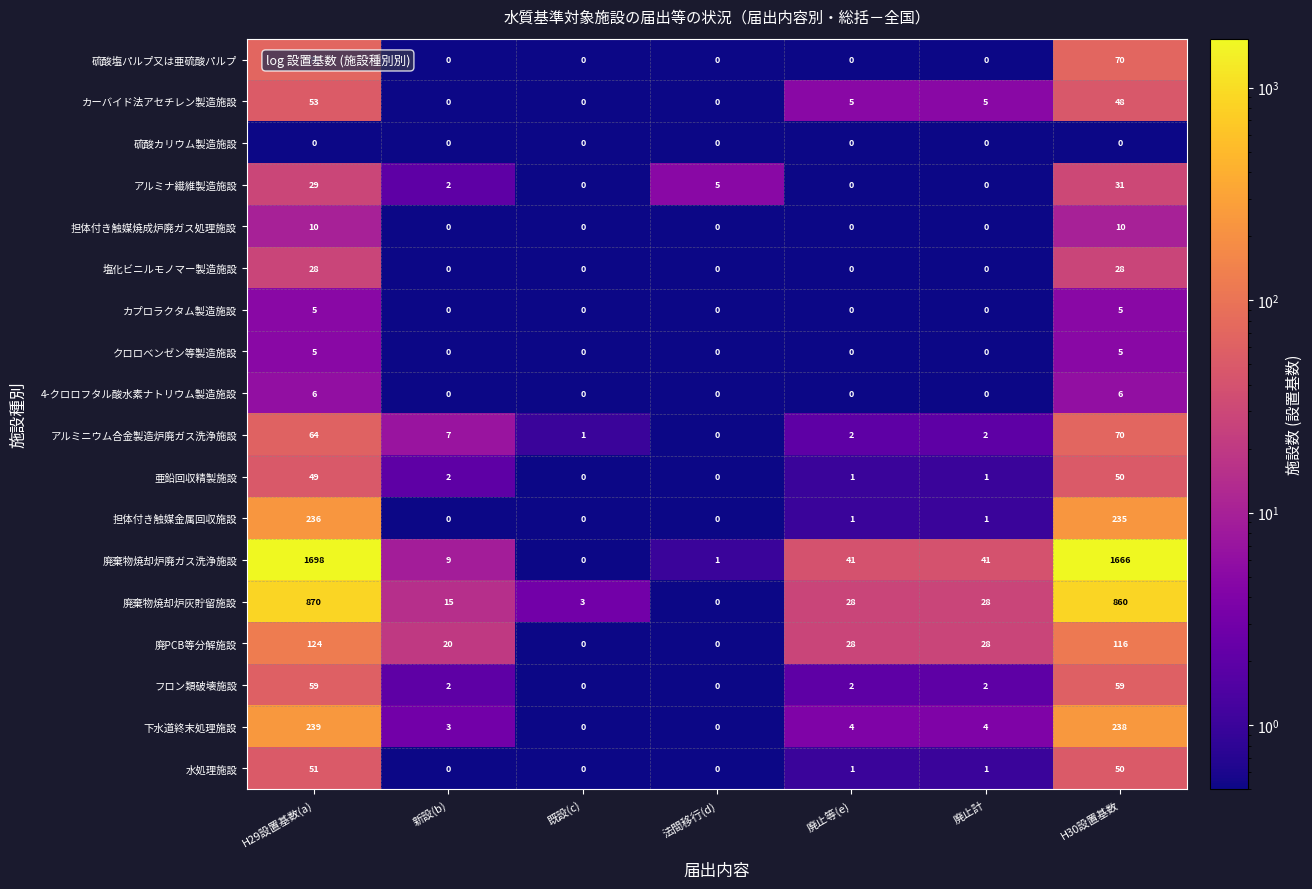

Which series has the largest total across all categories?

廃棄物焼却炉廃ガス洗浄施設